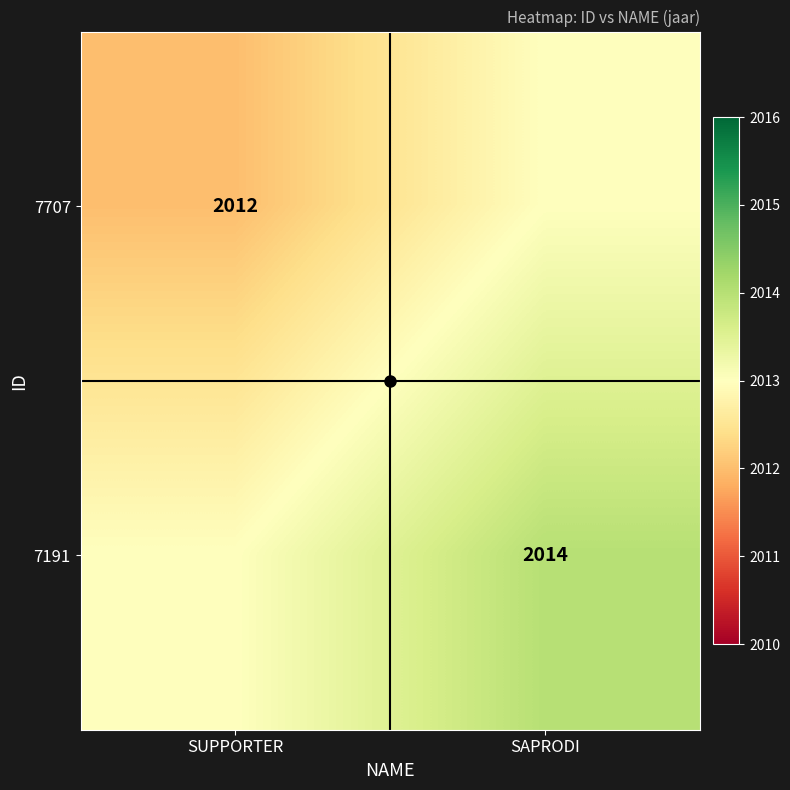

Is it true that 7191 equals 2864 at SUPPORTER?

False